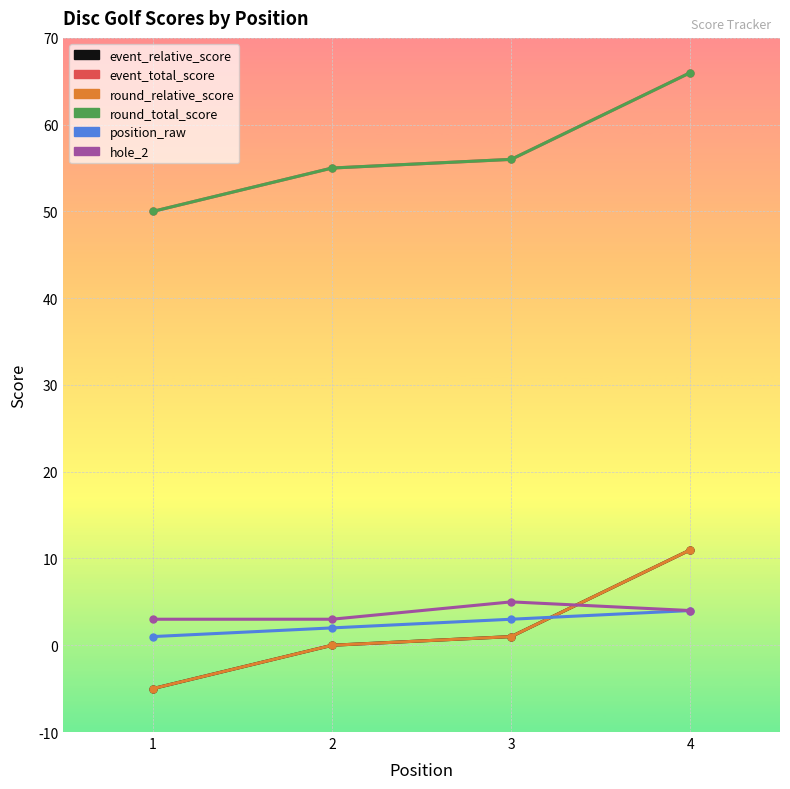

True or false: event_total_score and event_relative_score cross at least once.

False